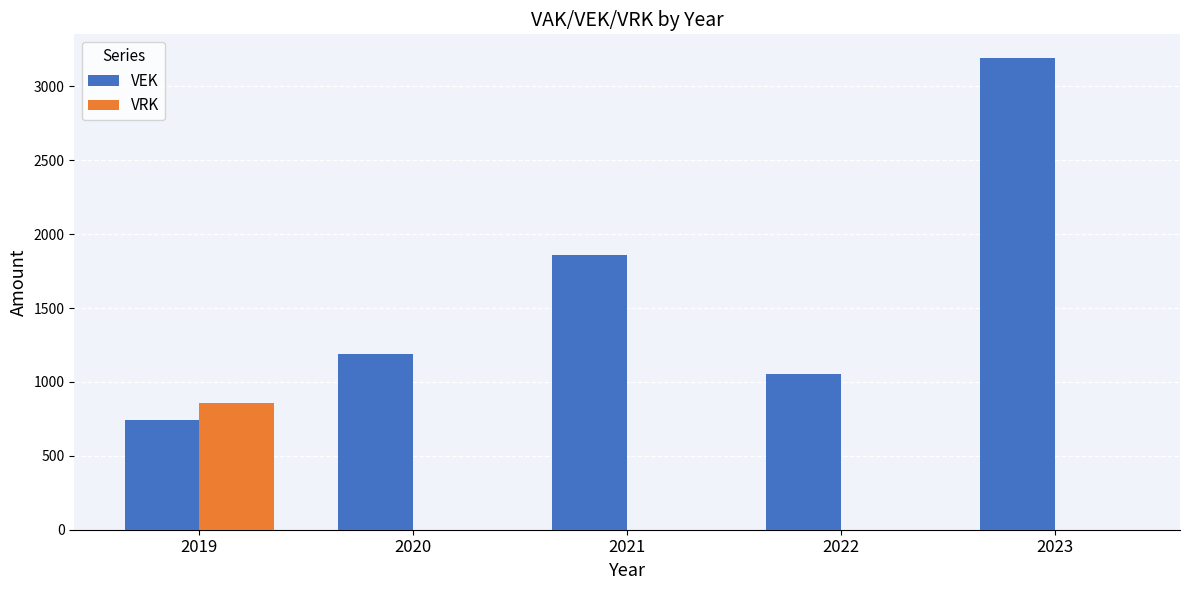

What is the total value across all series at 2019?

1602